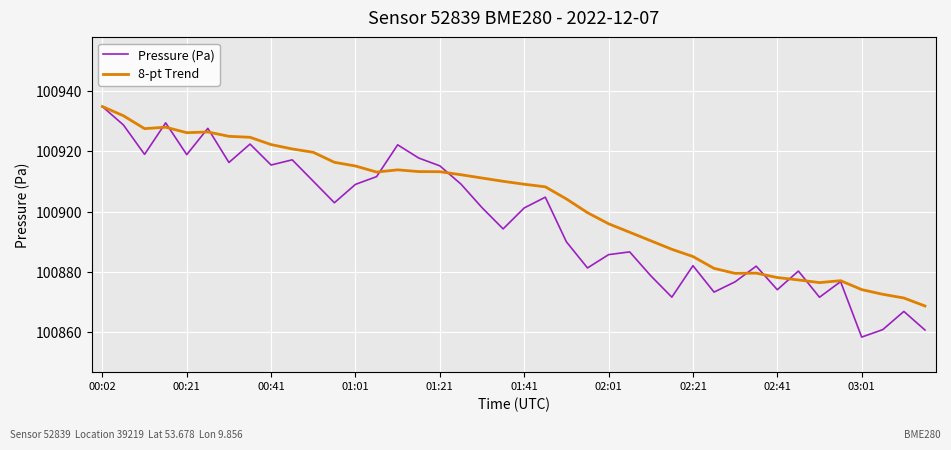

What is the minimum value shown in the chart?

100858.4